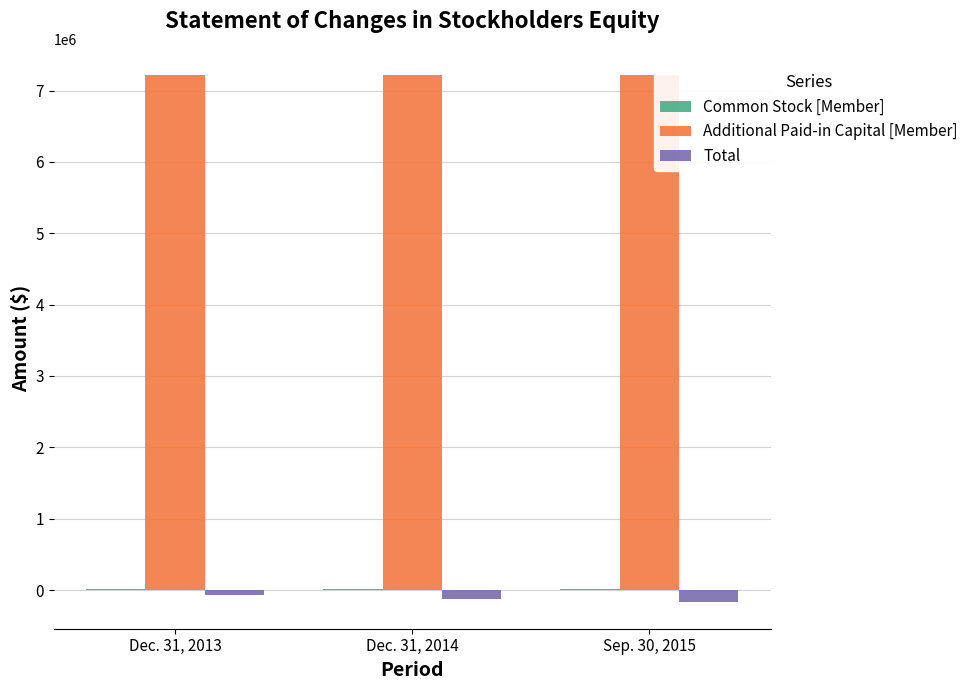

Which series has the largest total across all categories?

Additional Paid-in Capital [Member]